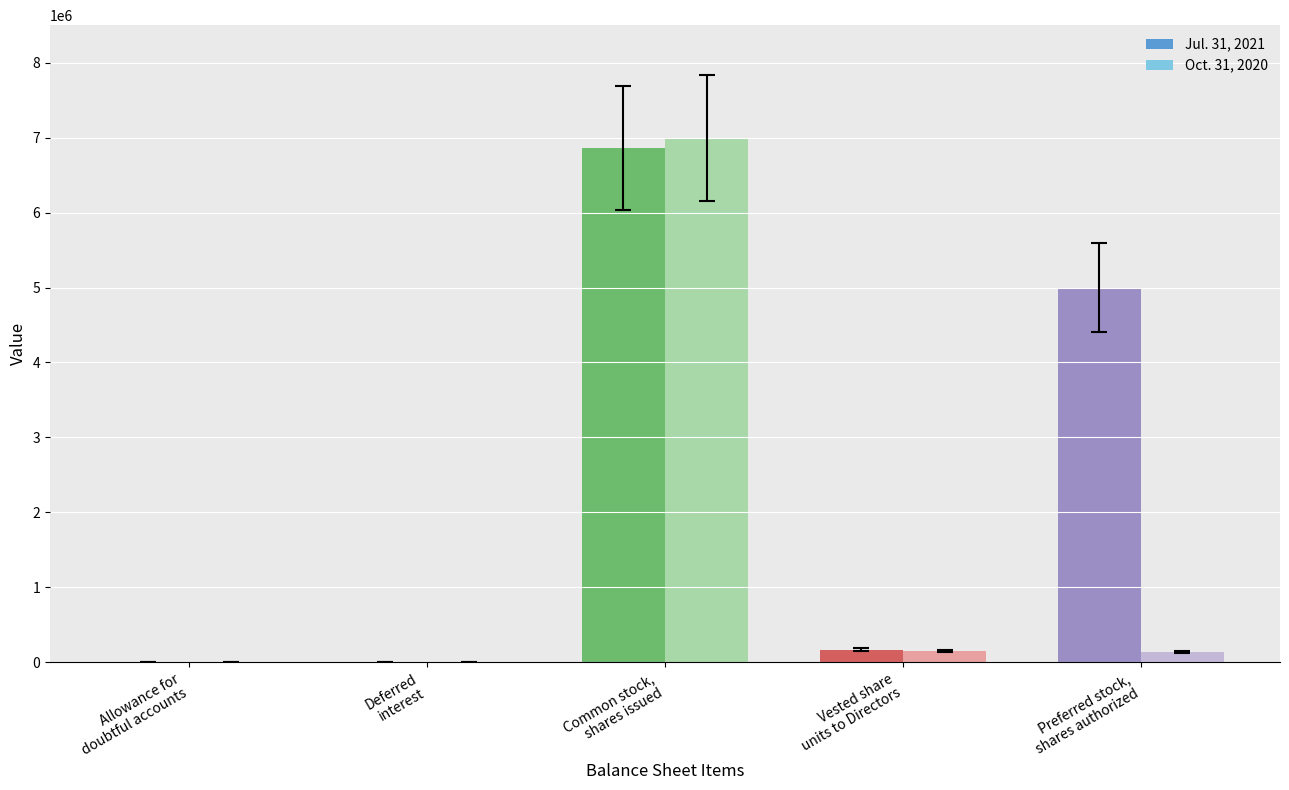

Which series has the largest range (max minus min)?

Oct. 31, 2020